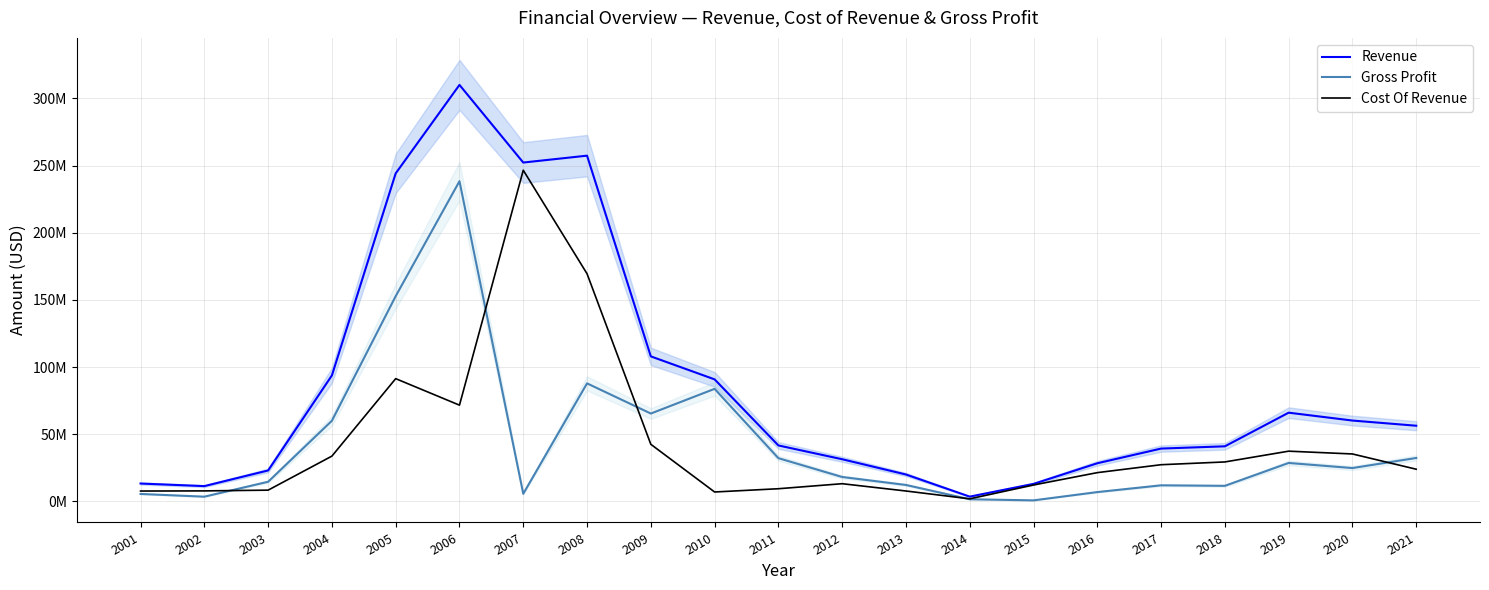

The value of Cost Of Revenue at 2008 is 169490000. True or false?

True